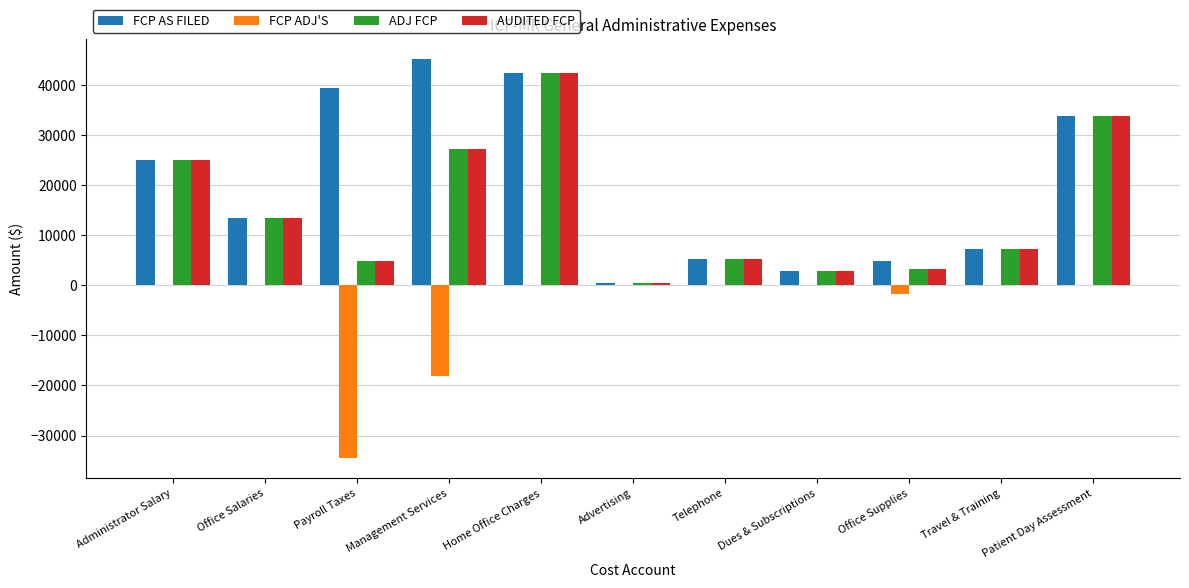

The value of FCP AS FILED at Administrator Salary is 43091.6. True or false?

False